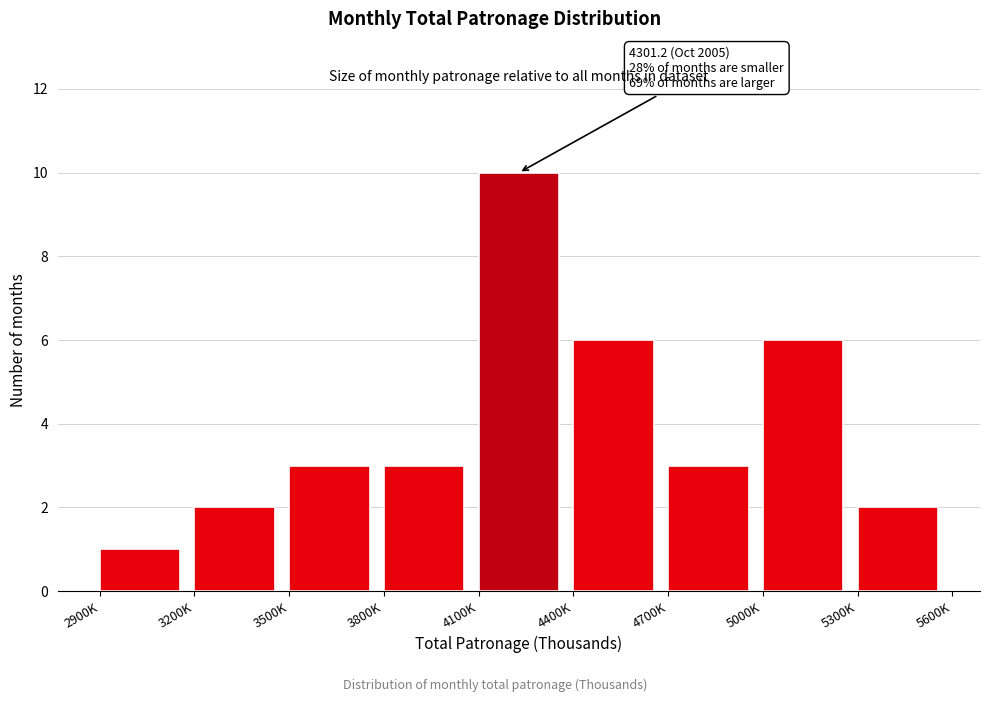

Reading right to left, transcribe all the data shown in this chart.

5300K=2	5000K=6	4700K=3	4400K=6	4100K=10	3800K=3	3500K=3	3200K=2	2900K=1